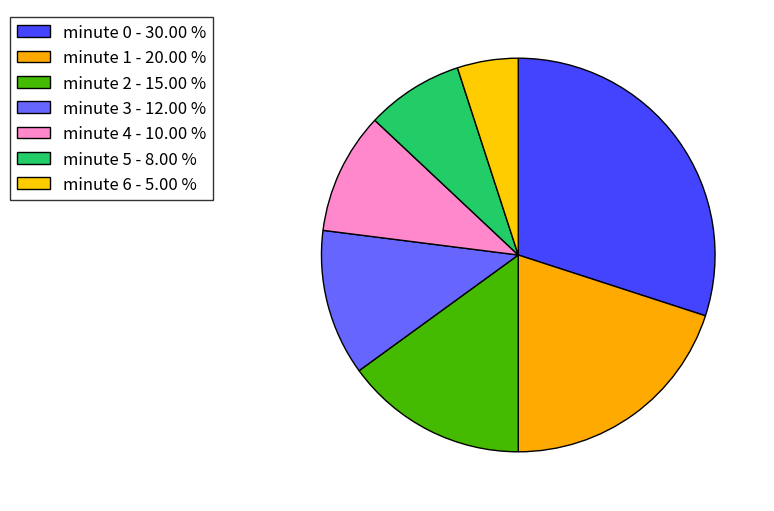

Does any single category account for the majority?

No